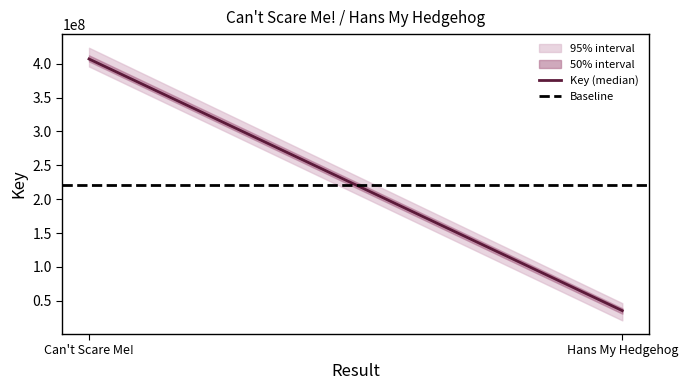

What is the sum of all values?

442575494